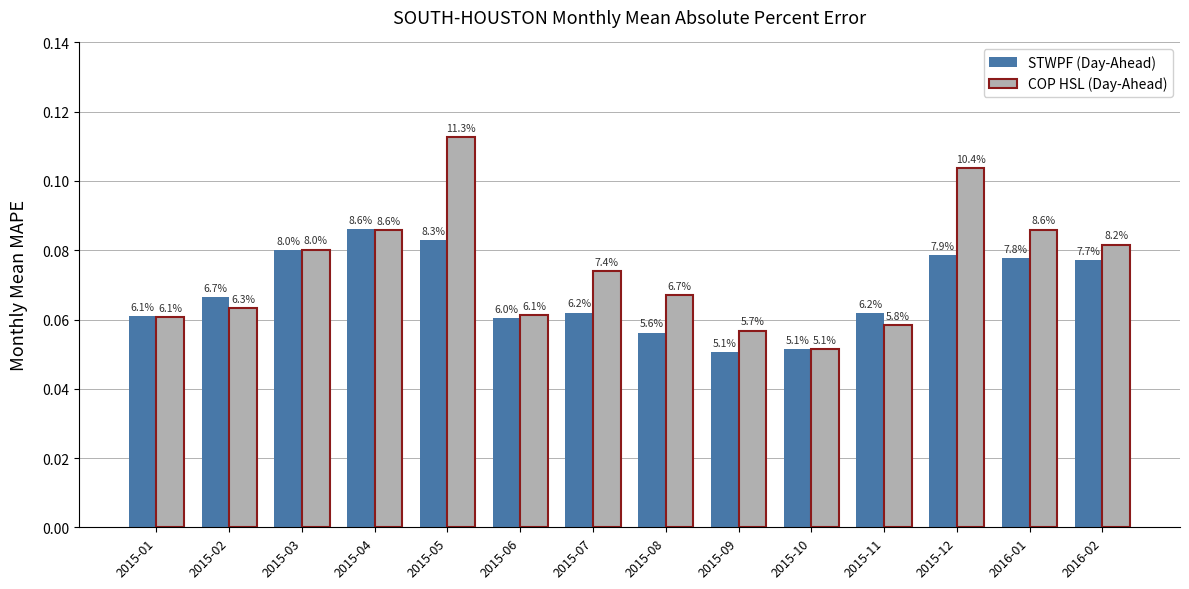

Reading right to left, extract all data points from this chart.

STWPF (Day-Ahead): 2016-02=0.1	2016-01=0.1	2015-12=0.1	2015-11=0.1	2015-10=0.1	2015-09=0.1	2015-08=0.1	2015-07=0.1	2015-06=0.1	2015-05=0.1	2015-04=0.1	2015-03=0.1	2015-02=0.1	2015-01=0.1
COP HSL (Day-Ahead): 2016-02=0.1	2016-01=0.1	2015-12=0.1	2015-11=0.1	2015-10=0.1	2015-09=0.1	2015-08=0.1	2015-07=0.1	2015-06=0.1	2015-05=0.1	2015-04=0.1	2015-03=0.1	2015-02=0.1	2015-01=0.1